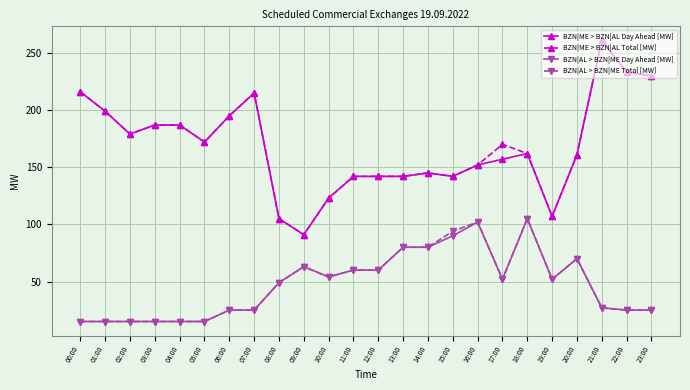

How many values in the BZN|ME > BZN|AL Day Ahead [MW] series are below 162?

12